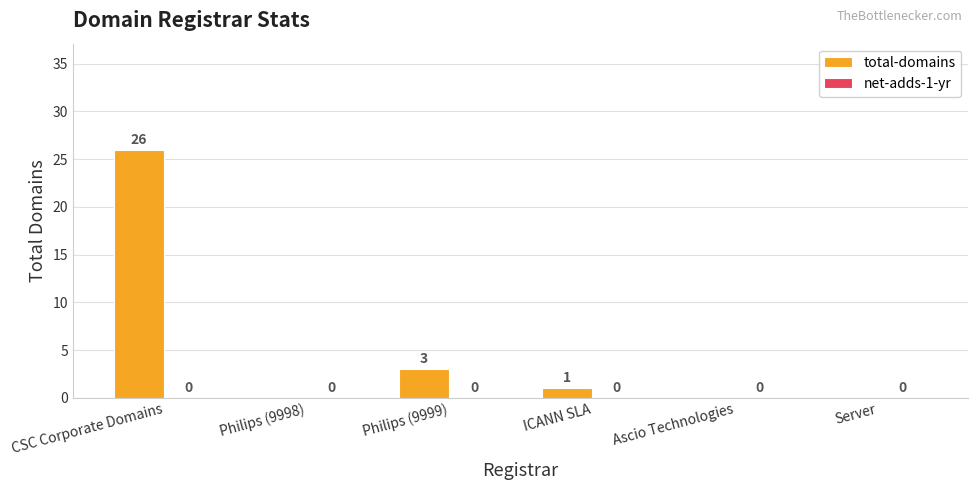

What is the sum of the values at Philips (9999) and Ascio Technologies?

3